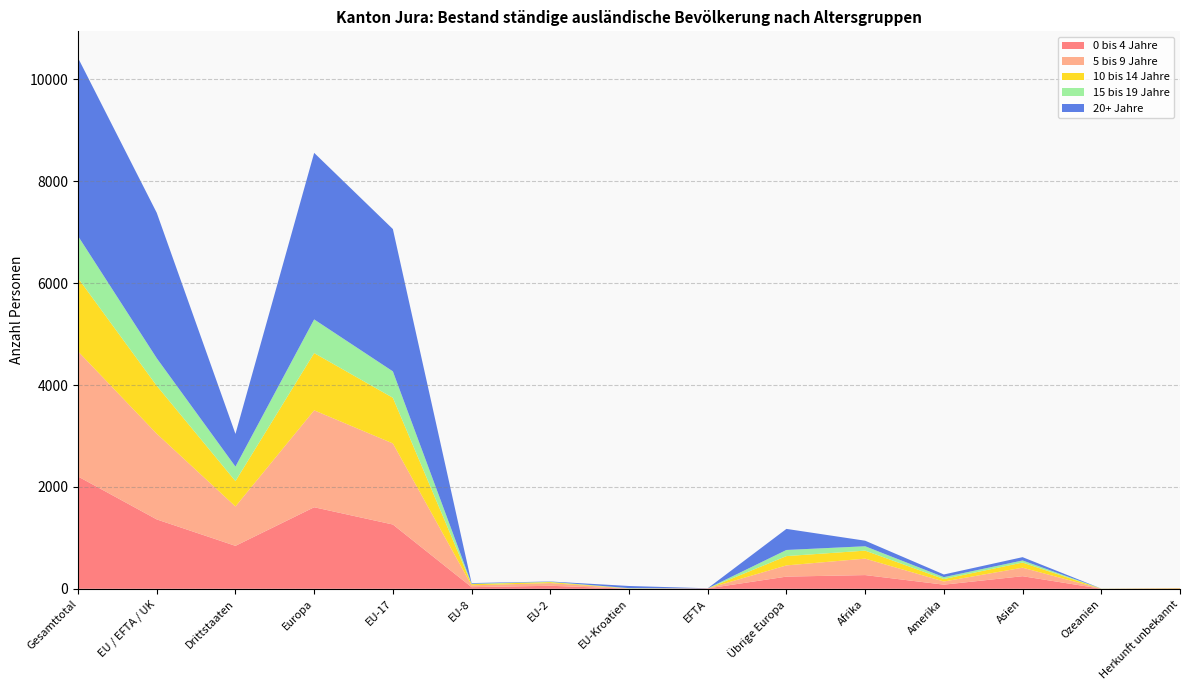

Reading left to right, transcribe all the data shown in this chart.

0 bis 4 Jahre: 2205	1362	843	1601	1262	32	59	2	7	239	269	81	247	1	6
5 bis 9 Jahre: 2456	1683	773	1903	1592	36	53	2	0	220	323	62	167	0	1
10 bis 14 Jahre: 1439	941	498	1124	896	23	19	3	0	183	157	49	101	1	7
15 bis 19 Jahre: 826	541	285	661	519	9	6	6	1	120	86	36	41	2	0
20+ Jahre: 3498	2856	642	3270	2794	12	6	42	2	414	109	53	65	0	1